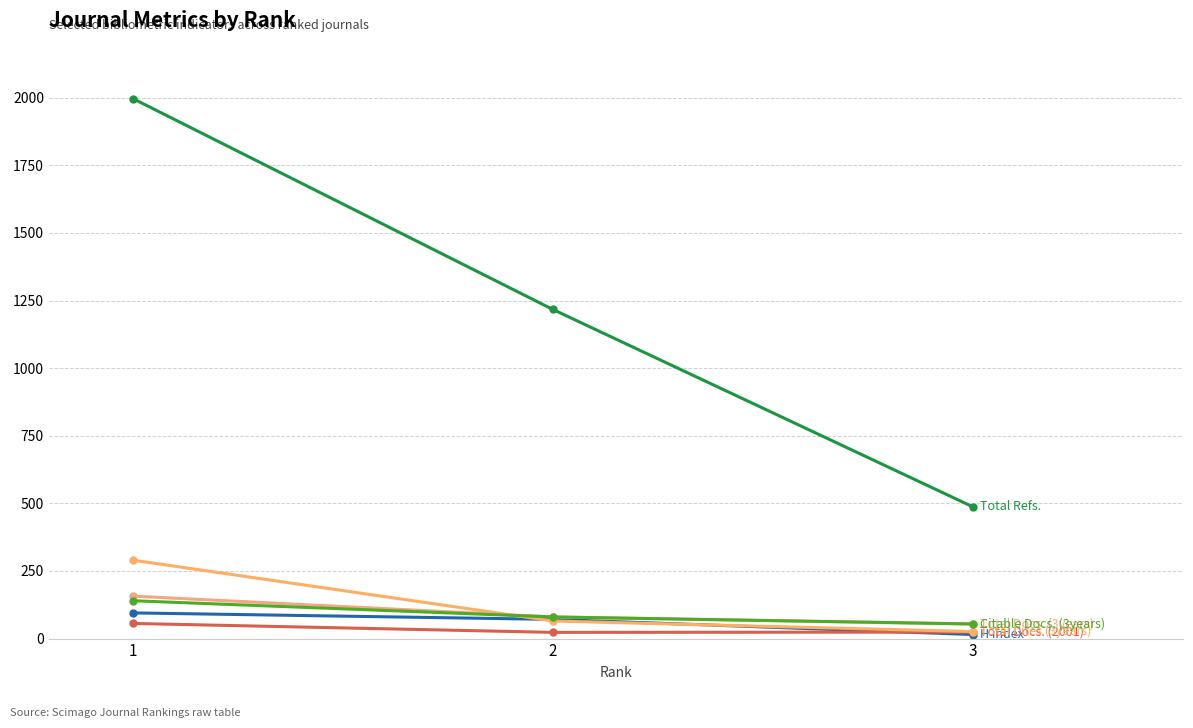

Is this an area chart (filled region under the line)?

No